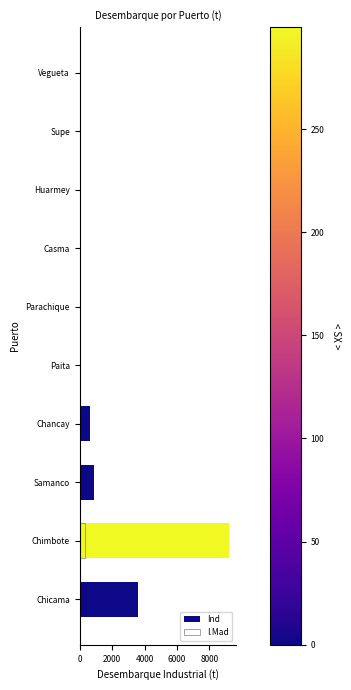

Reading left to right, extract all data points from this chart.

Ind: 3608.7	9208.8	878.7	620.0	0.0	0.0	0.0	0.0	0.0	0.0
I.Mad: 0.0	299.4	0.0	0.0	0.0	0.0	0.0	0.0	0.0	0.0